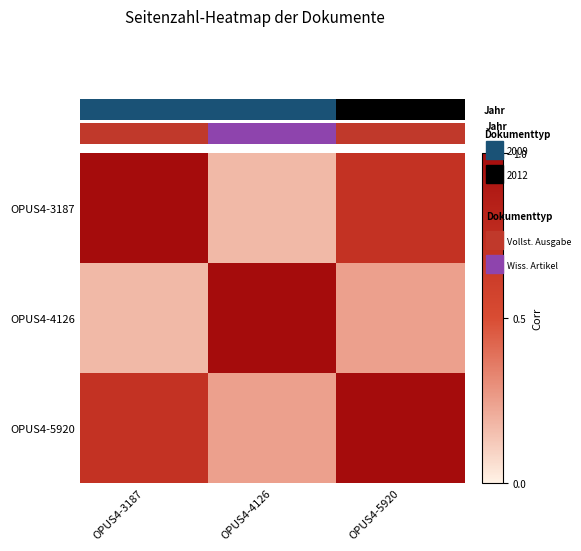

Rank the series at OPUS4-4126 from lowest to highest value.

OPUS4-3187, OPUS4-5920, OPUS4-4126